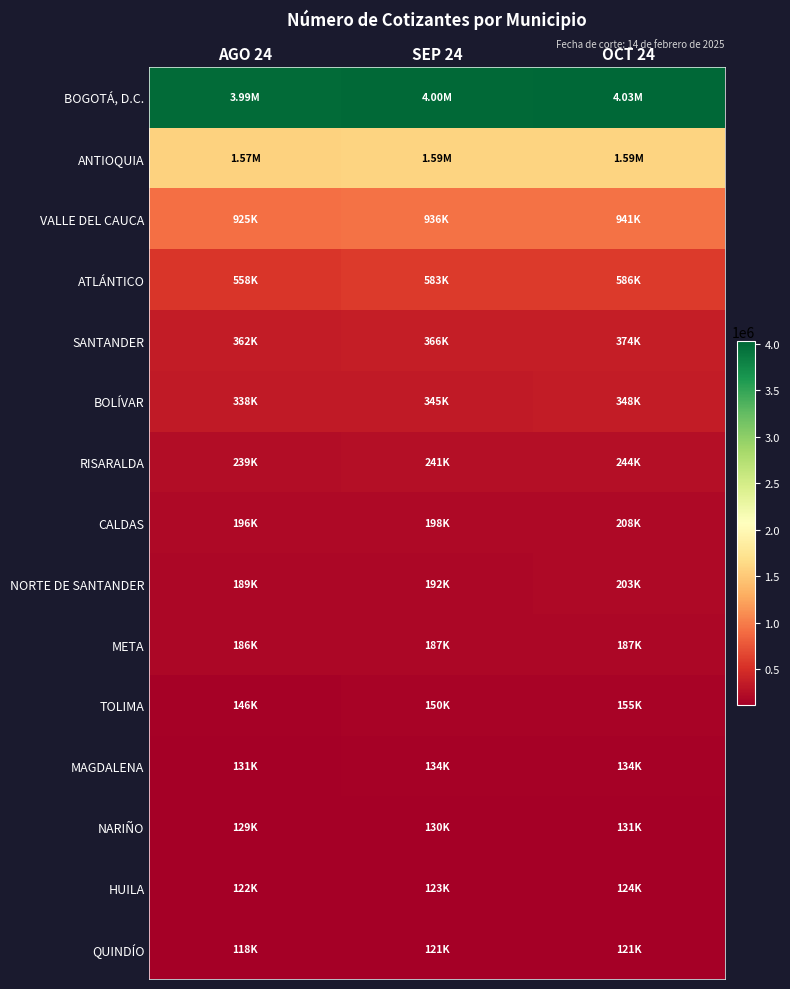

Which series has the largest range (max minus min)?

BOGOTÁ, D.C.